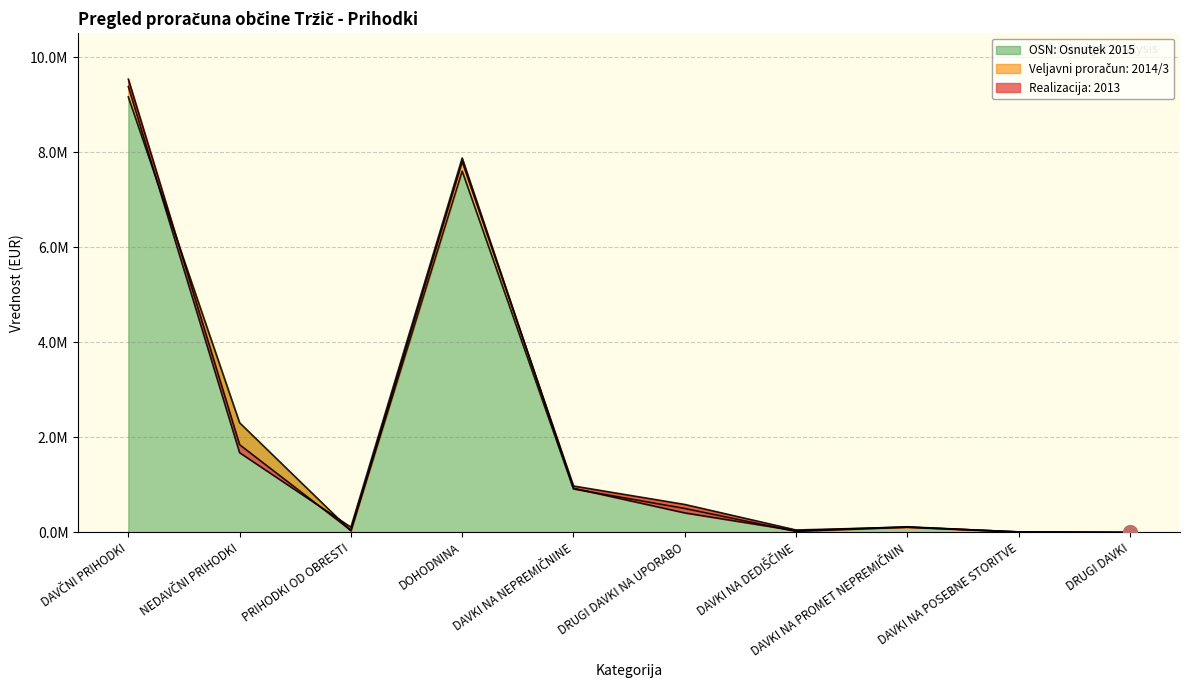

What is the value of the Veljavni proračun: 2014/3 point at the 6th from the left?

588131.9